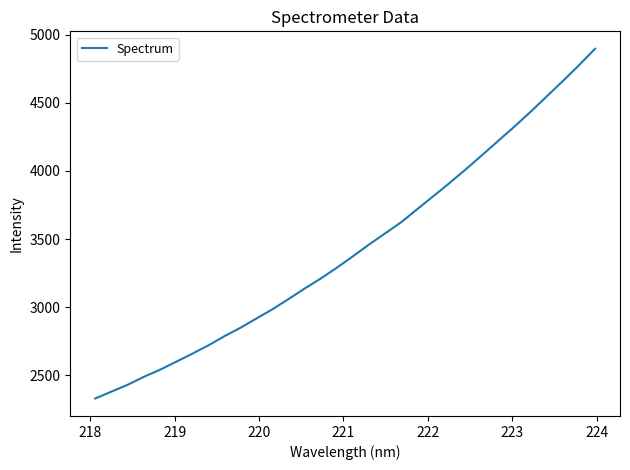

What is the greatest value displayed?

4895.8